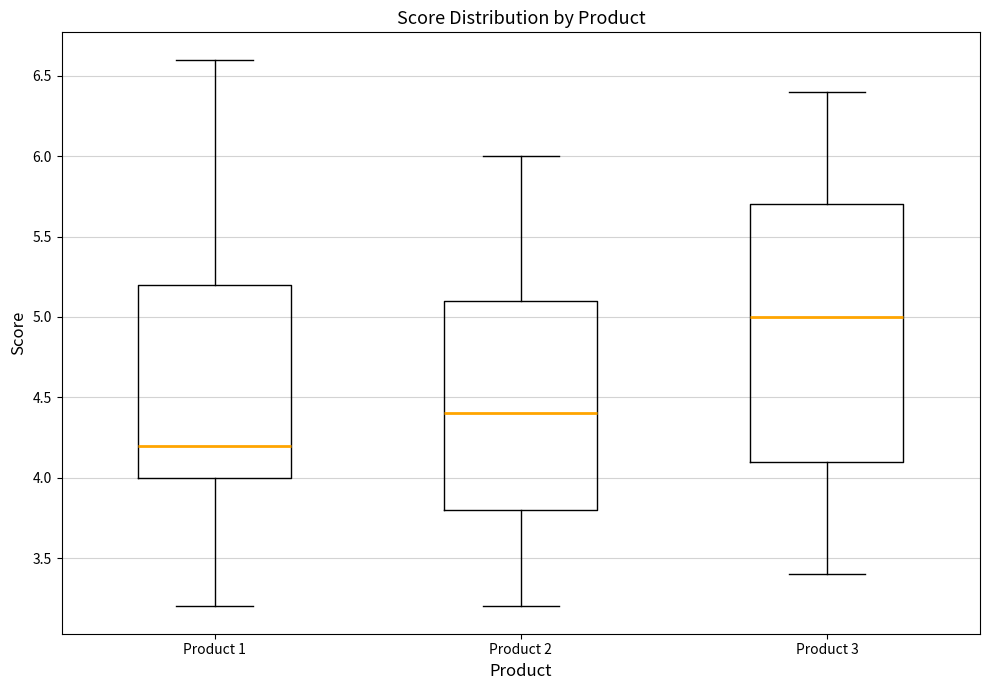

Which box has the highest median line?

Product 3